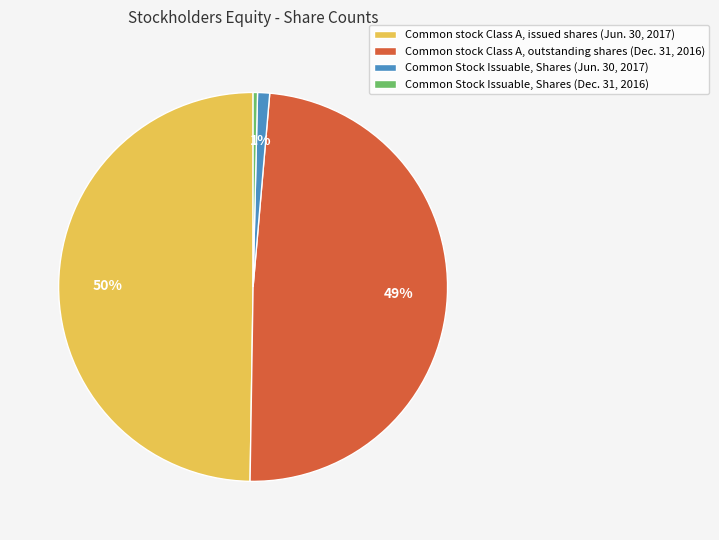

Approximately how many times larger is the value at Common stock Class A, issued shares (Jun. 30, 2017) compared to Common Stock Issuable, Shares (Dec. 31, 2016)?

136.3